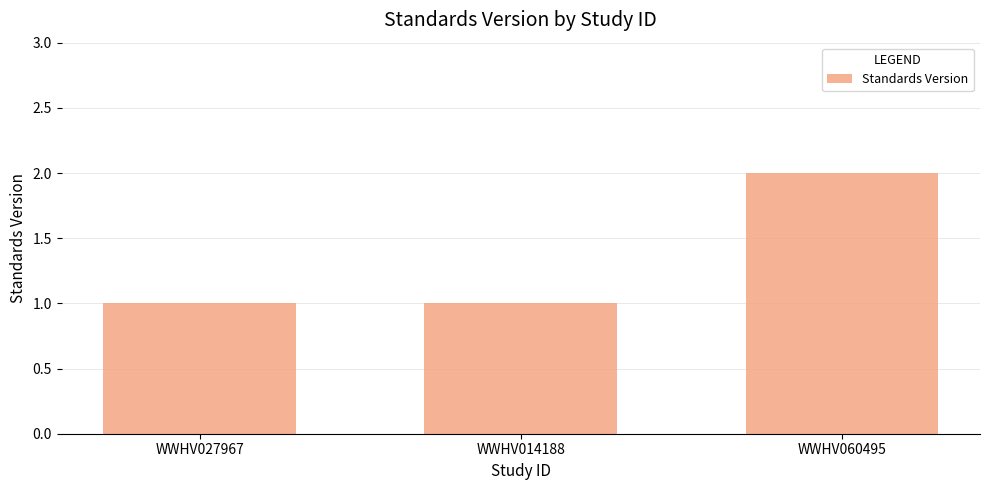

What position from the right is WWHV027967?

3